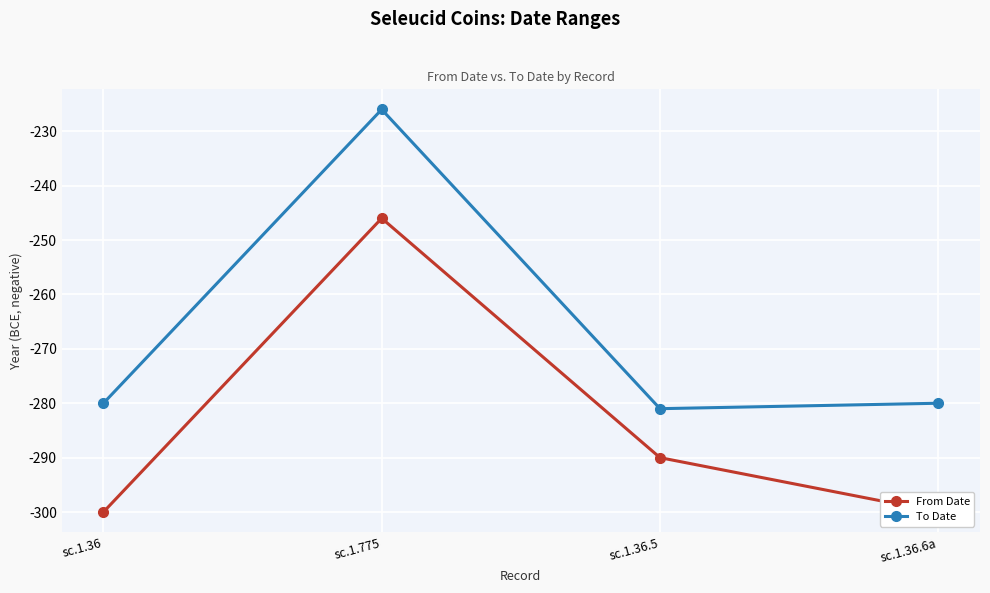

True or false: From Date has more than 2 interior local peaks.

False